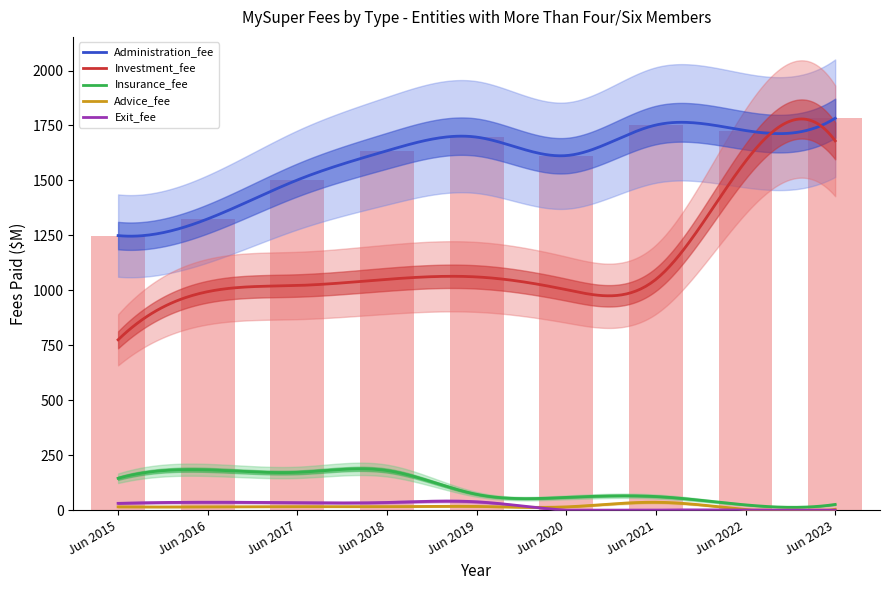

What is the sum of the Investment_fee values at Jun 2019 and Jun 2015?

1836